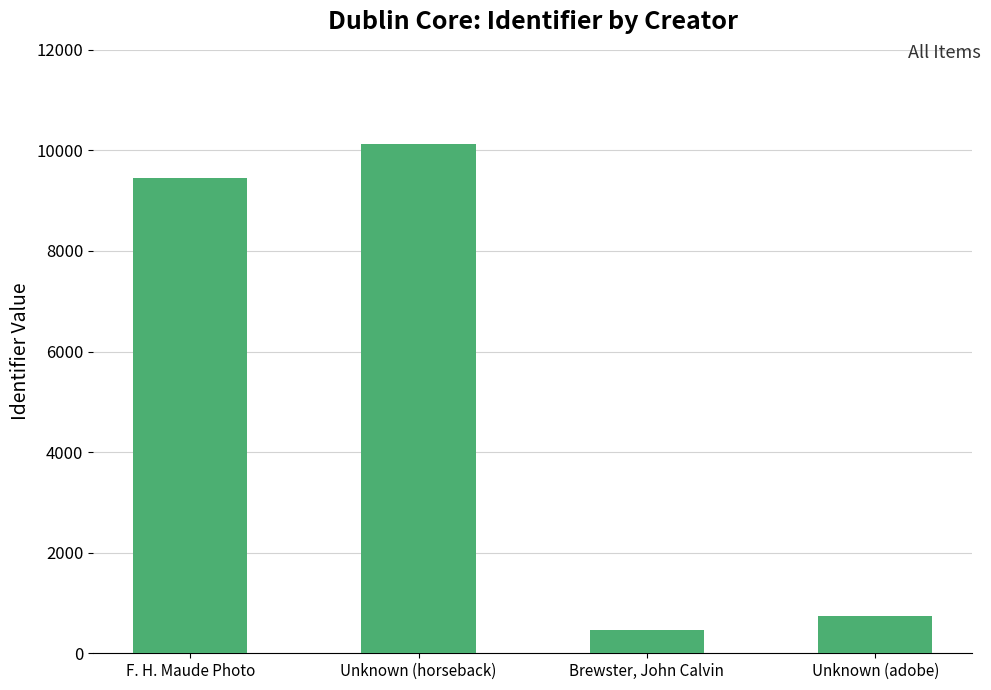

What is the sum of all values?

20792